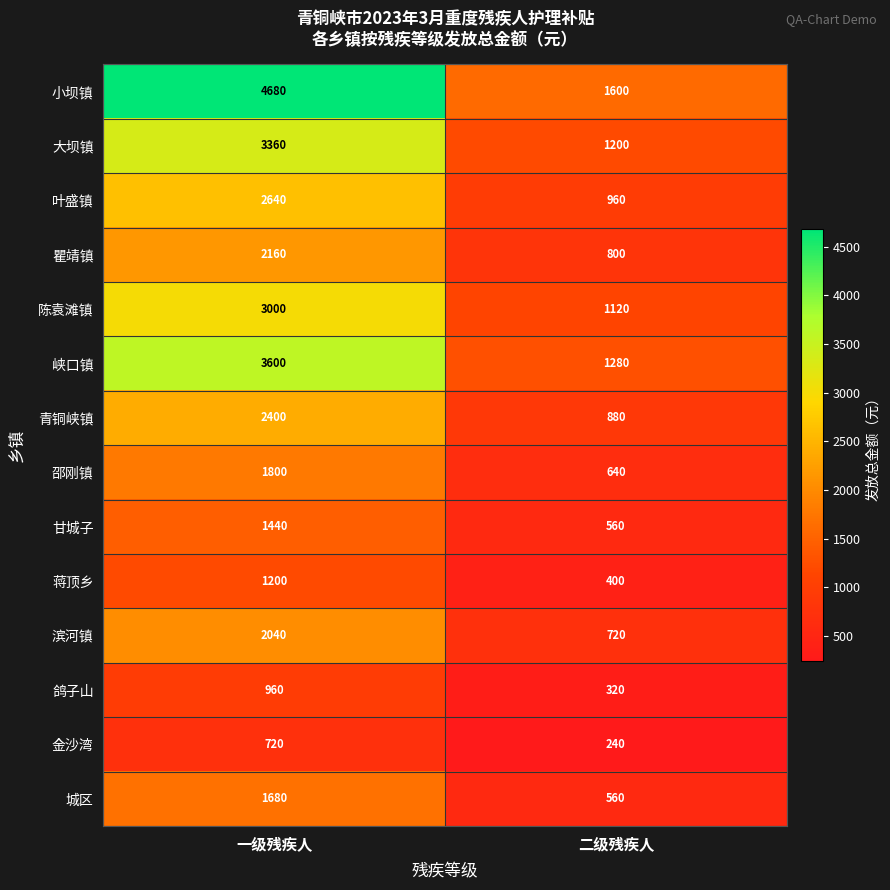

The value of 叶盛镇 at 一级残疾人 is 2640. True or false?

True